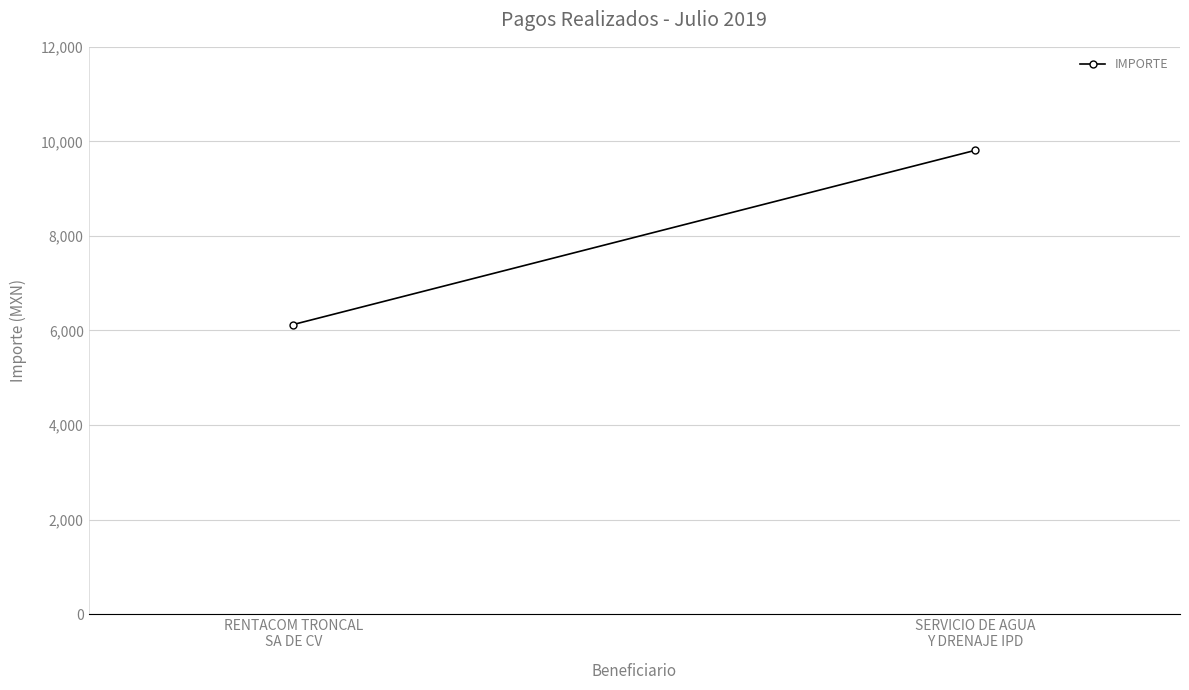

What is the label of the 2nd point from the left?

SERVICIO DE AGUA
Y DRENAJE IPD